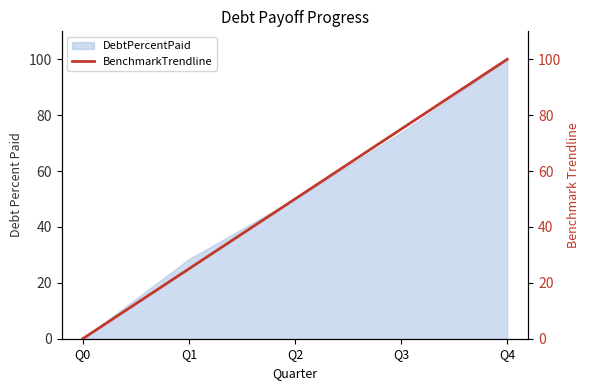

List the labels in order of value, largest first.

Q4, Q3, Q2, Q1, Q0